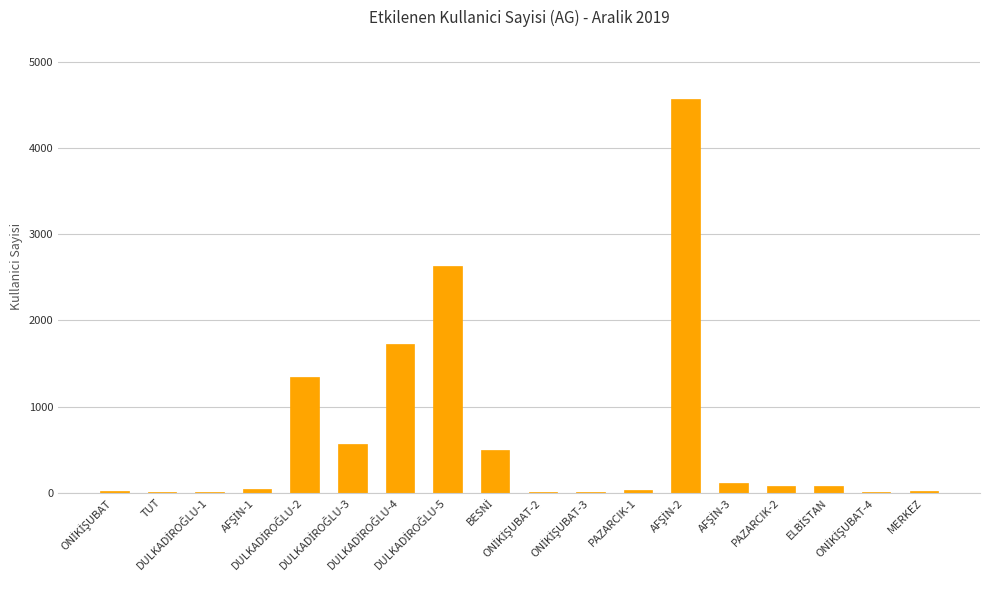

What is the maximum value shown in the chart?

4574